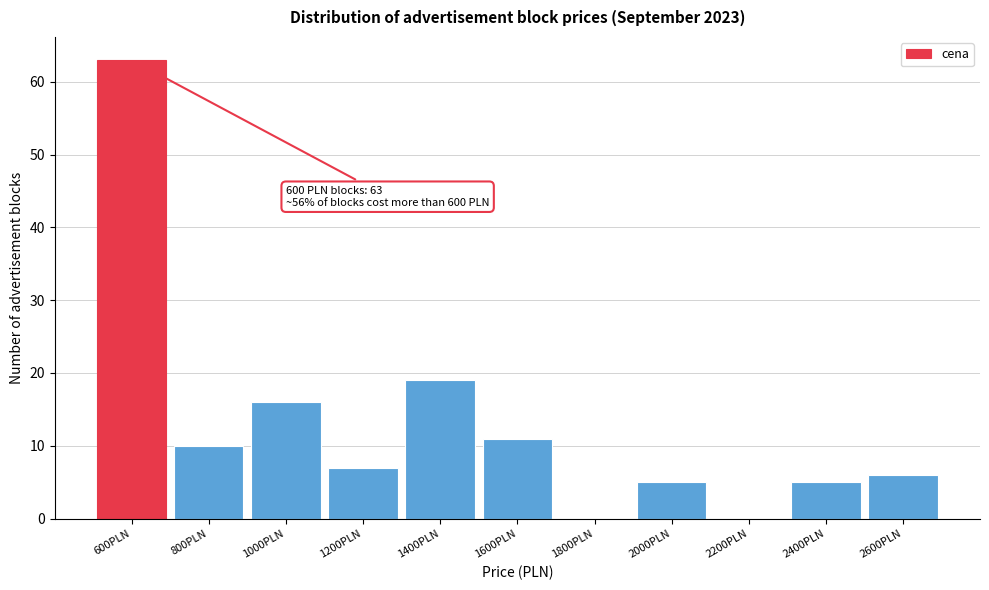

Reading left to right, extract all data points from this chart.

600PLN=63	800PLN=10	1000PLN=16	1200PLN=7	1400PLN=19	1600PLN=11	1800PLN=0	2000PLN=5	2200PLN=0	2400PLN=5	2600PLN=6